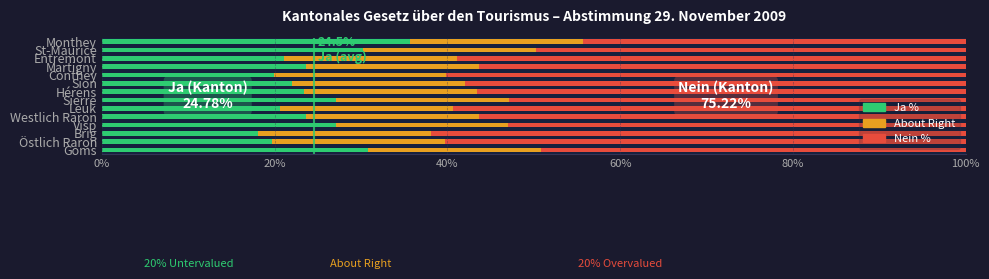

What is the highest value of the Ja % series?

35.7